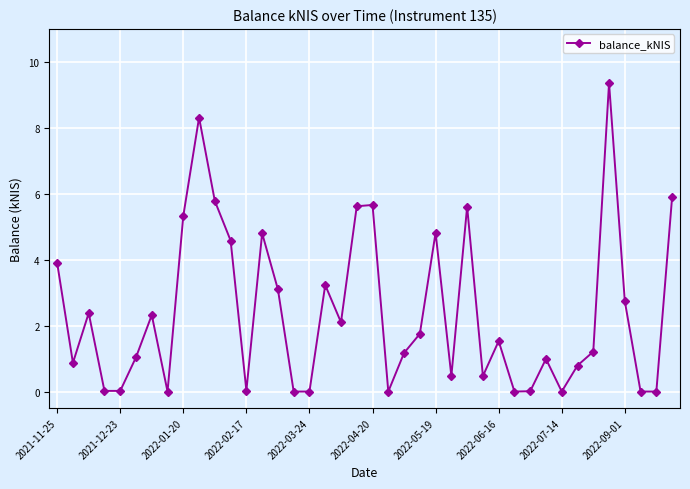

What is the value of the 1st point from the left?

3.9